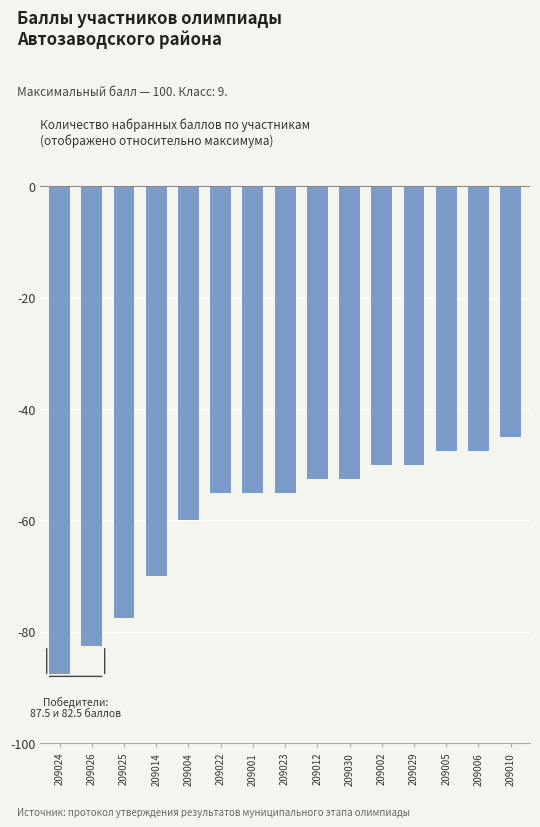

What position from the left is 209030?

10